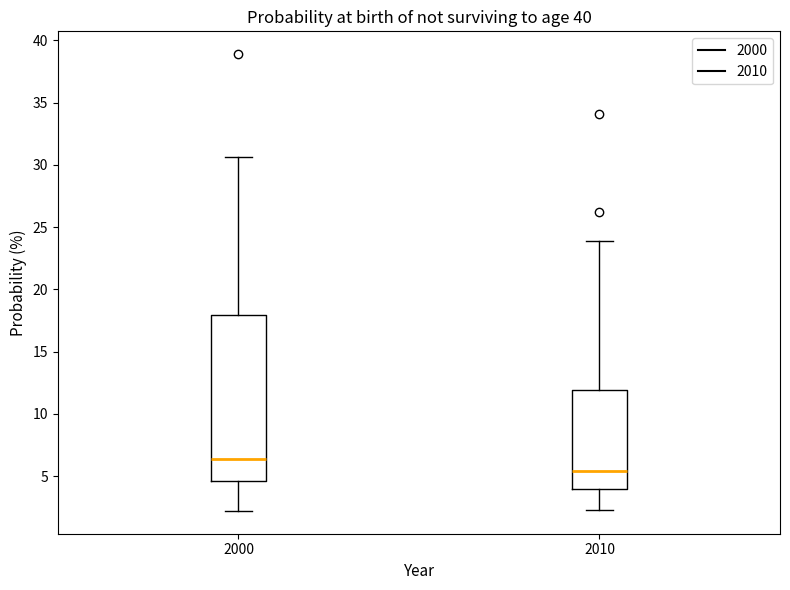

Which box is the tallest, from its lower edge to its upper edge?

2000